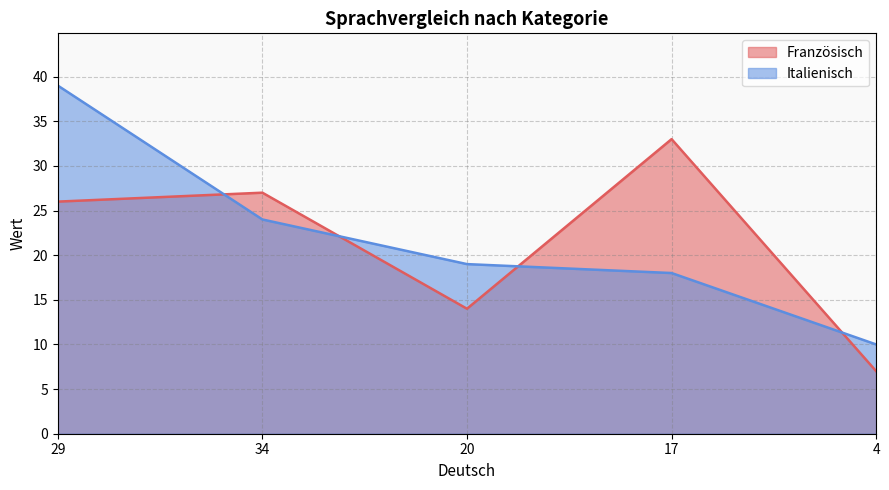

Which series has the largest total across all categories?

Italienisch